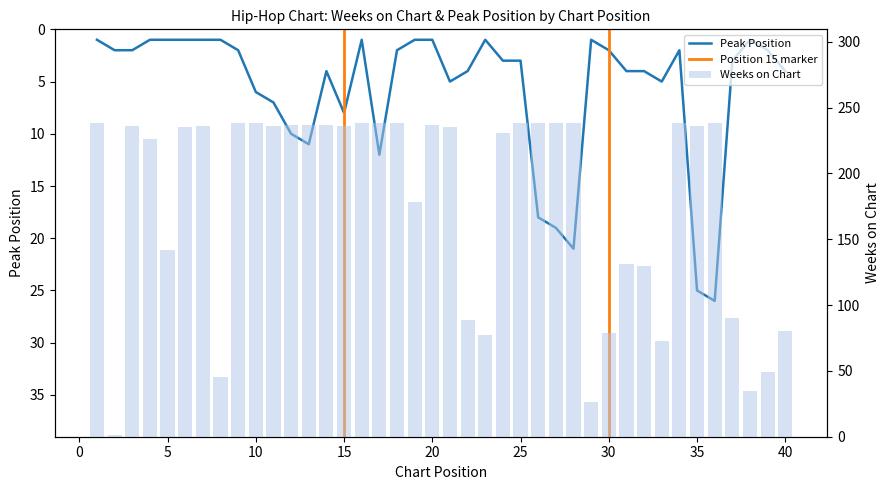

True or false: Peak Position has a value of 0 at 8.

False